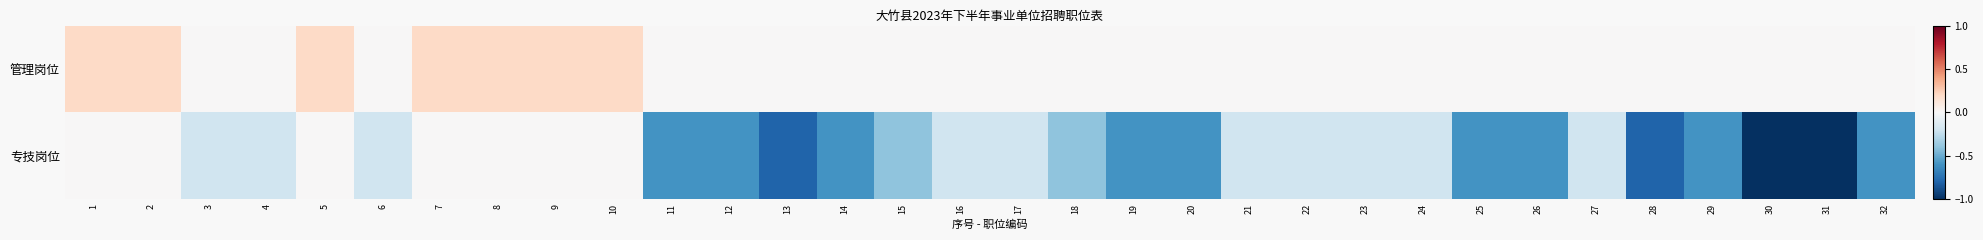

Reading left to right, what are all the values shown in this chart?

管理岗位: 1=0.2	2=0.2	3=0.0	4=0.0	5=0.2	6=0.0	7=0.2	8=0.2	9=0.2	10=0.2	11=0.0	12=0.0	13=0.0	14=0.0	15=0.0	16=0.0	17=0.0	18=0.0	19=0.0	20=0.0	21=0.0	22=0.0	23=0.0	24=0.0	25=0.0	26=0.0	27=0.0	28=0.0	29=0.0	30=0.0	31=0.0	32=0.0
专技岗位: 1=0.0	2=0.0	3=-0.2	4=-0.2	5=0.0	6=-0.2	7=0.0	8=0.0	9=0.0	10=0.0	11=-0.6	12=-0.6	13=-0.8	14=-0.6	15=-0.4	16=-0.2	17=-0.2	18=-0.4	19=-0.6	20=-0.6	21=-0.2	22=-0.2	23=-0.2	24=-0.2	25=-0.6	26=-0.6	27=-0.2	28=-0.8	29=-0.6	30=-1.0	31=-1.0	32=-0.6